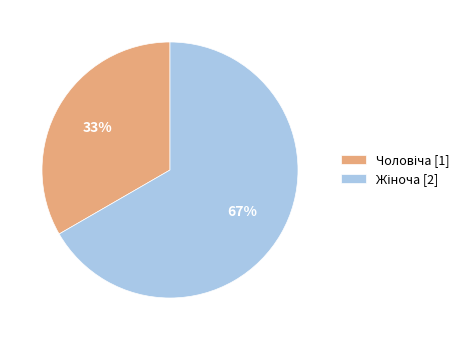

Does any single category account for the majority?

Yes